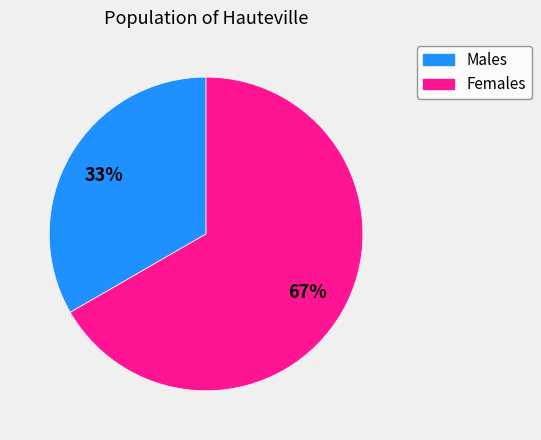

Approximately how many times larger is the value at Males compared to Females?

0.5